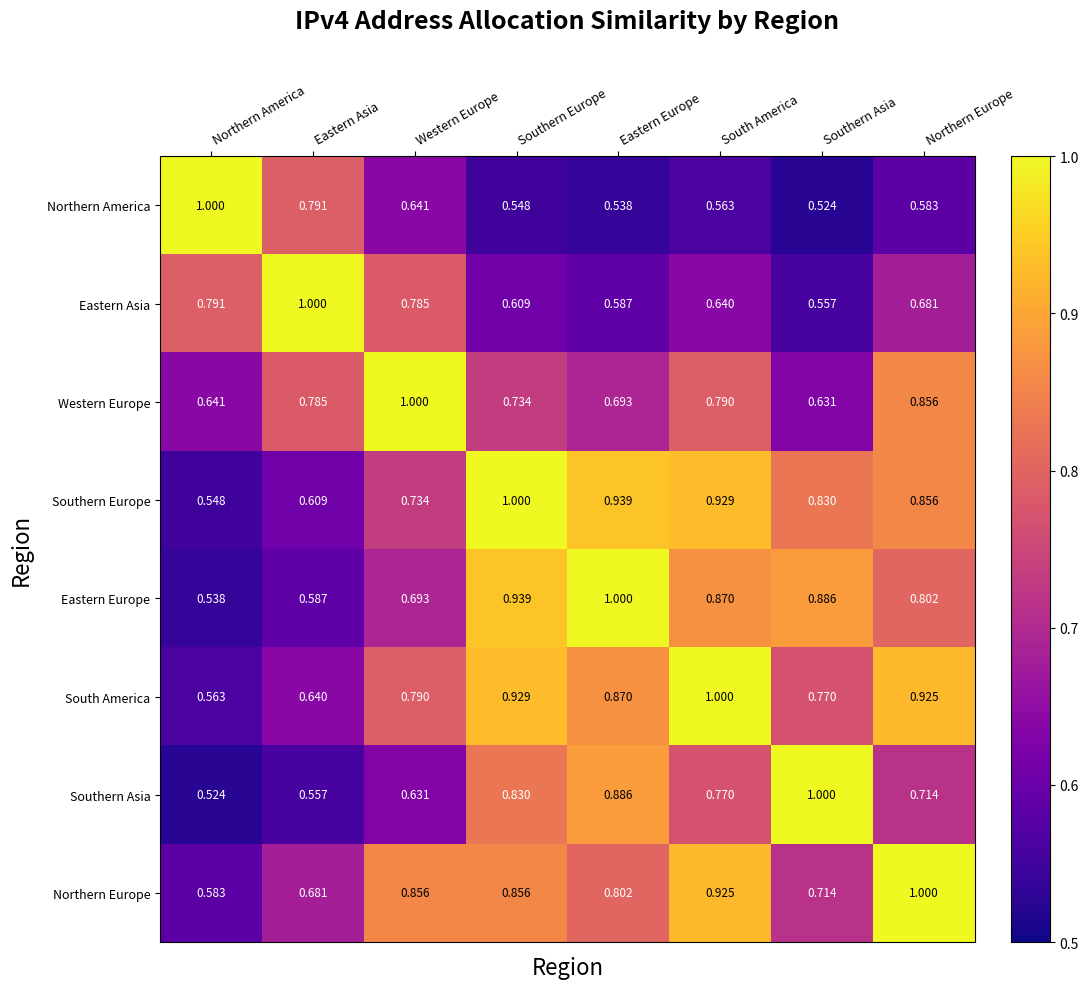

What is the total value across all series at Western Europe?

6.1